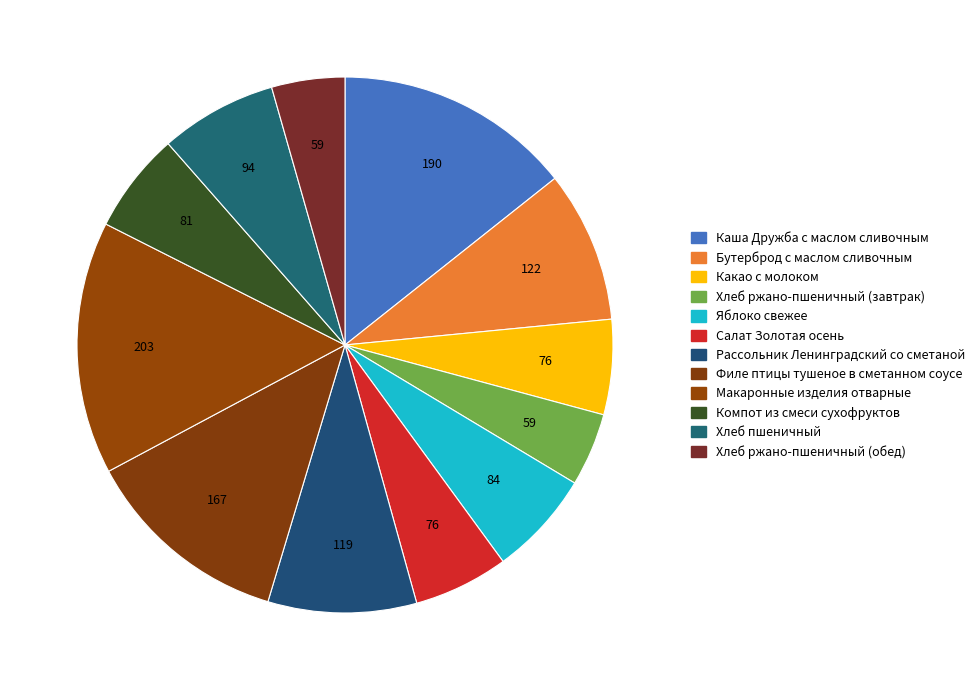

How many slices are in this pie chart?

12